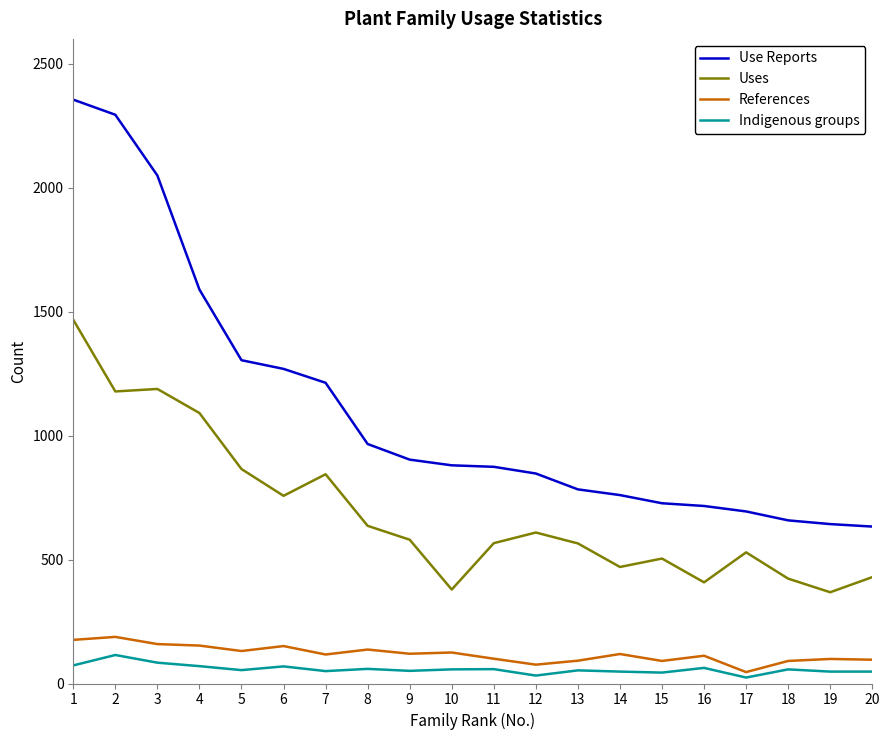

List the series in order of their peak value, lowest first.

Indigenous groups, References, Uses, Use Reports